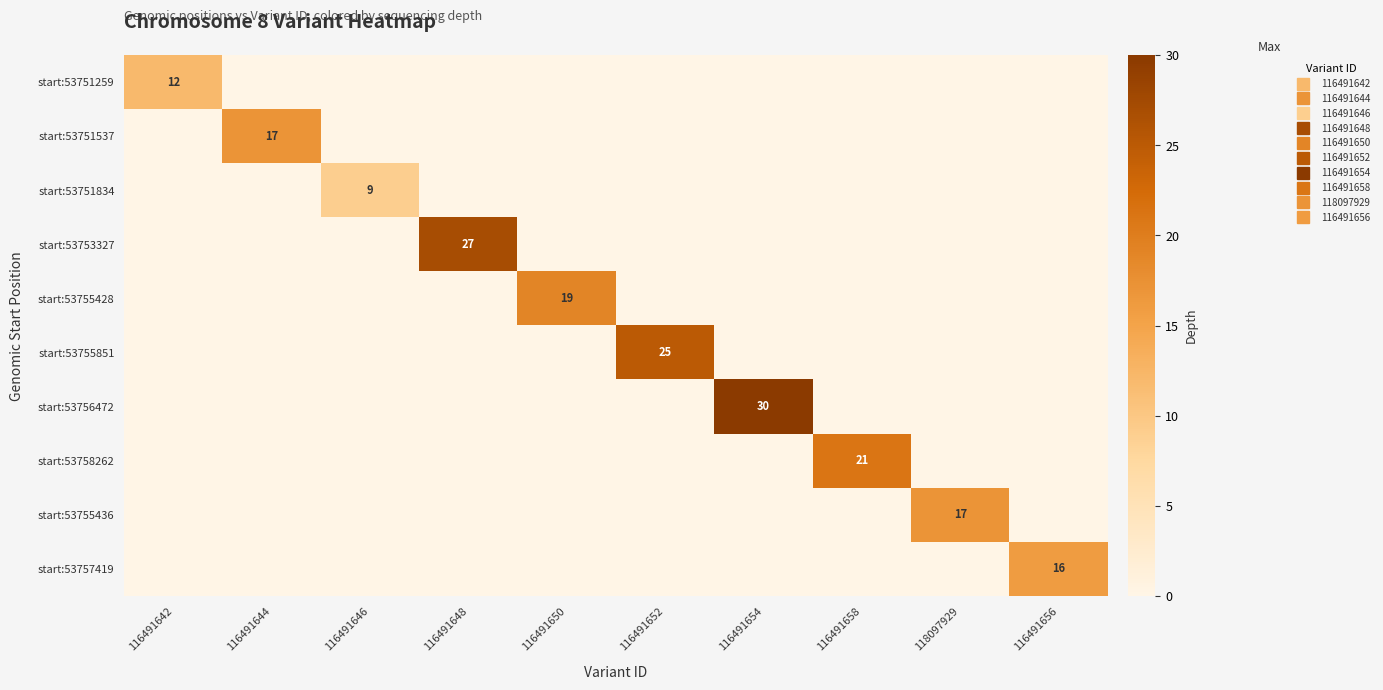

Which series has the largest range (max minus min)?

start:53756472